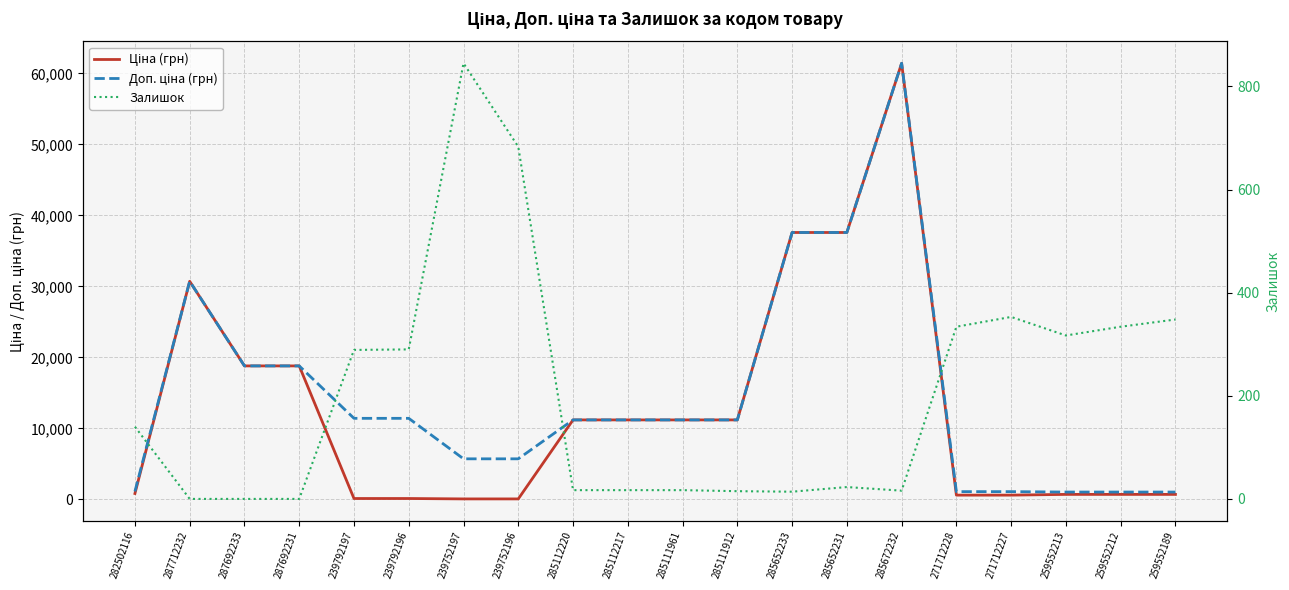

What is the sum of all Доп. ціна (грн) values?

290261.2